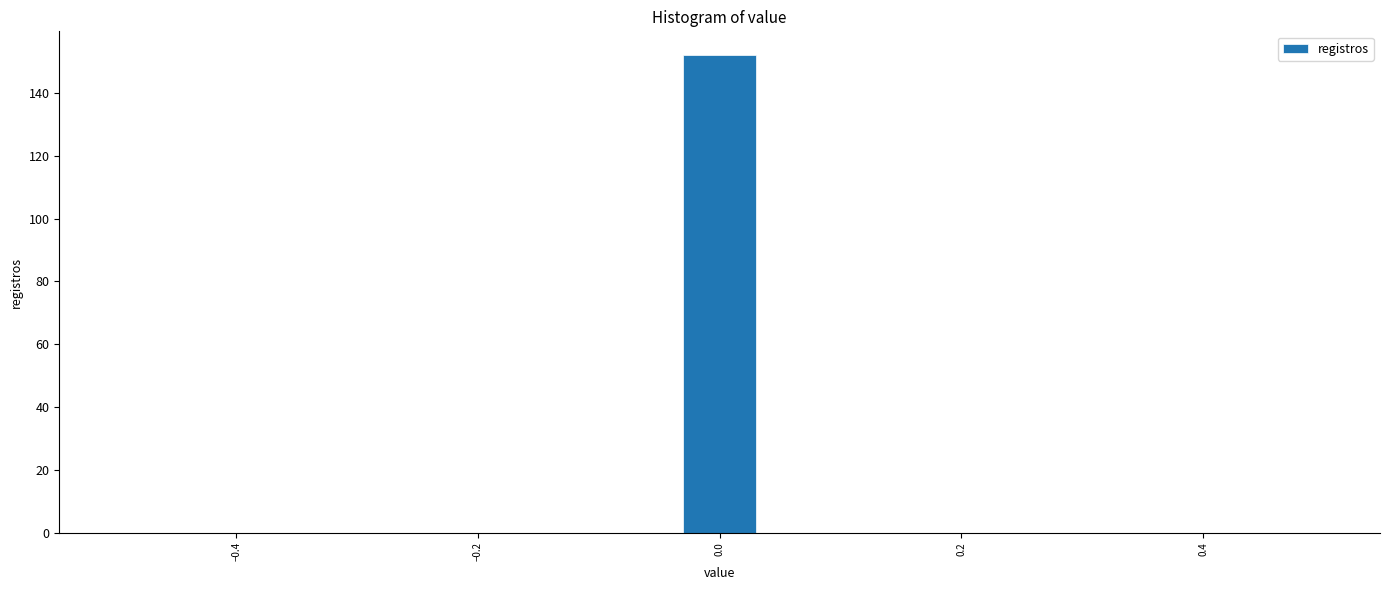

Around what value on the x-axis is the tallest bar? Give the approximate position of its centre, as read against the axis.

0.00